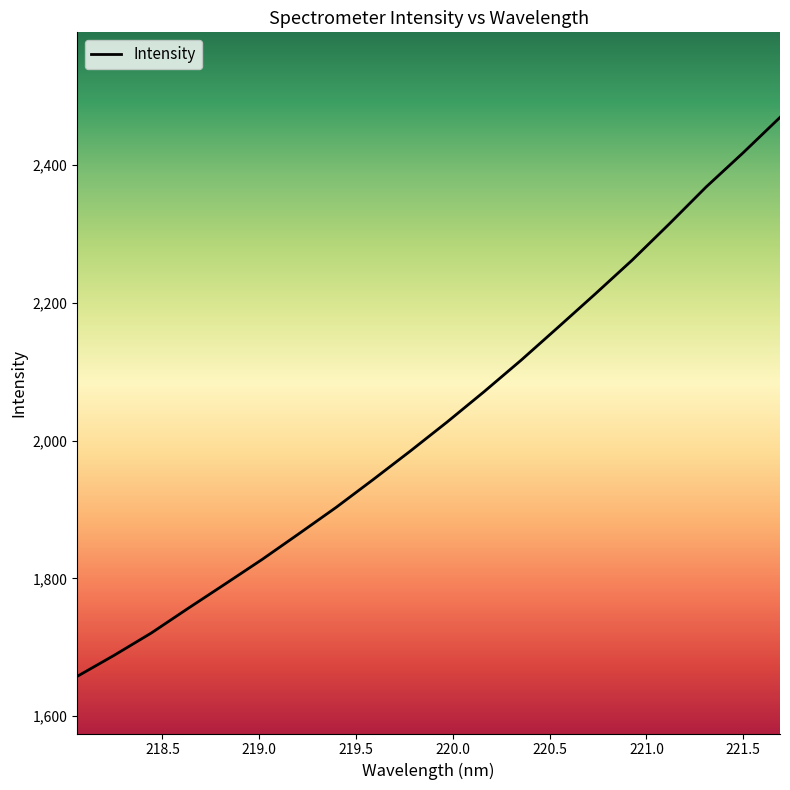

What is the minimum value shown in the chart?

1657.8